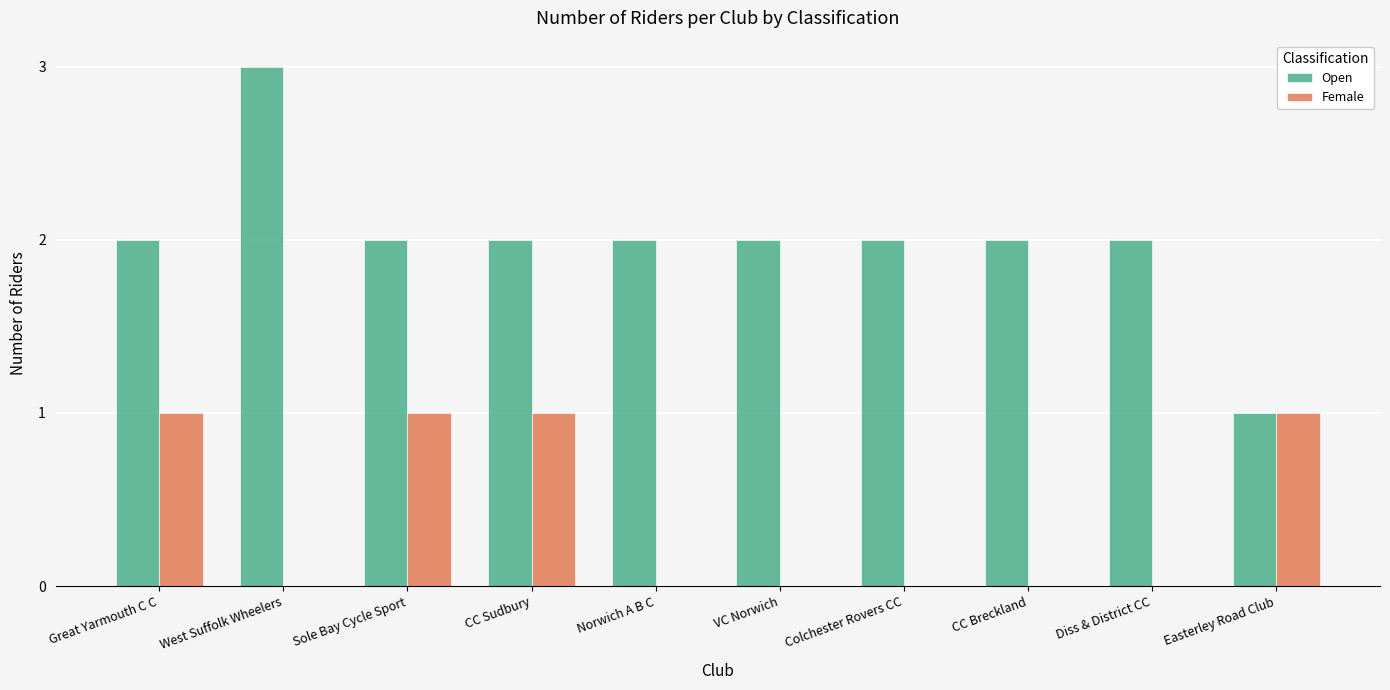

Which series has the largest total across all categories?

Open